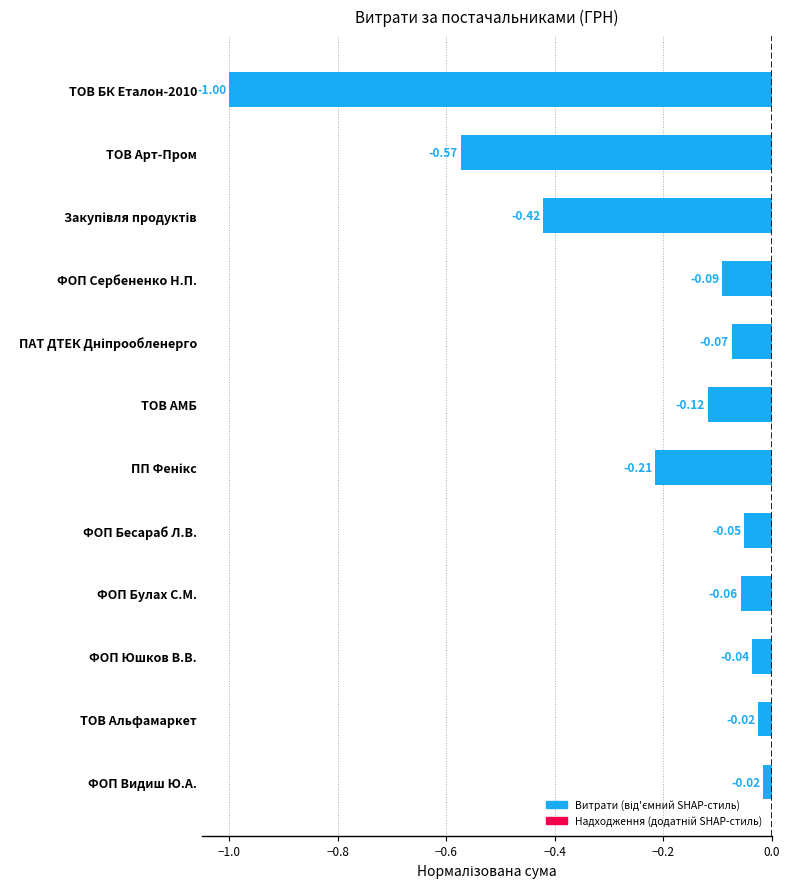

What is the difference between the maximum and minimum values?

1.0